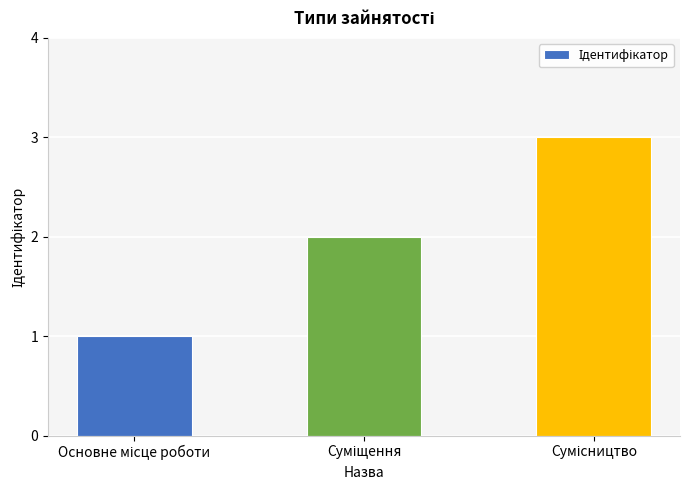

Reading left to right, list all the values displayed in this chart.

1	2	3